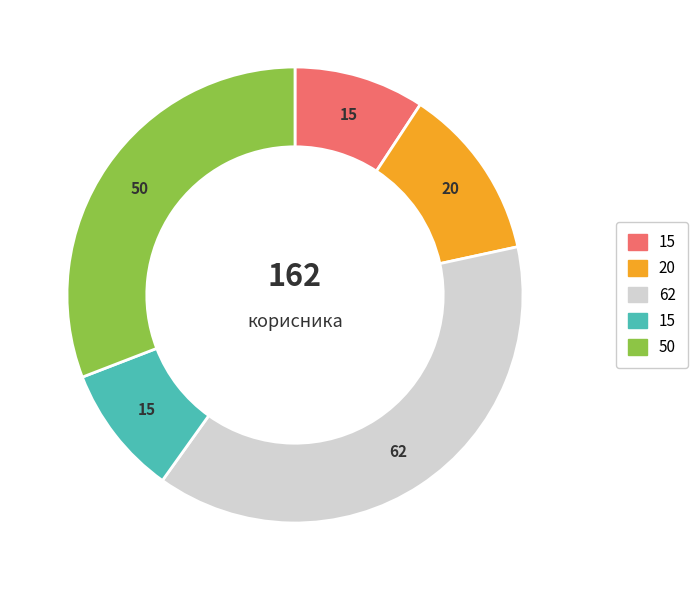

Does any single category account for the majority?

No